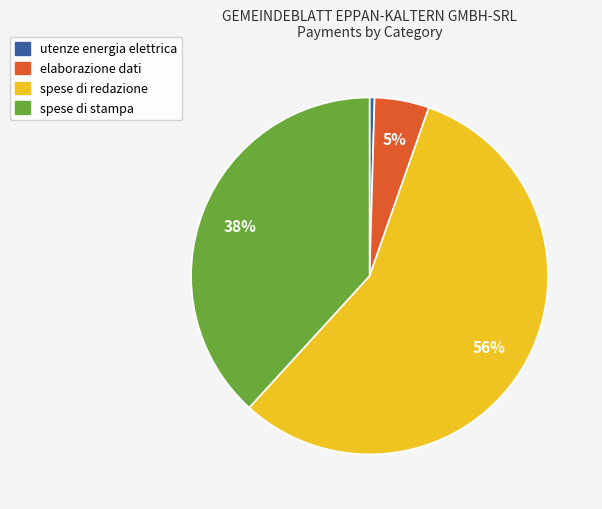

Which slice is the smallest?

utenze energia elettrica